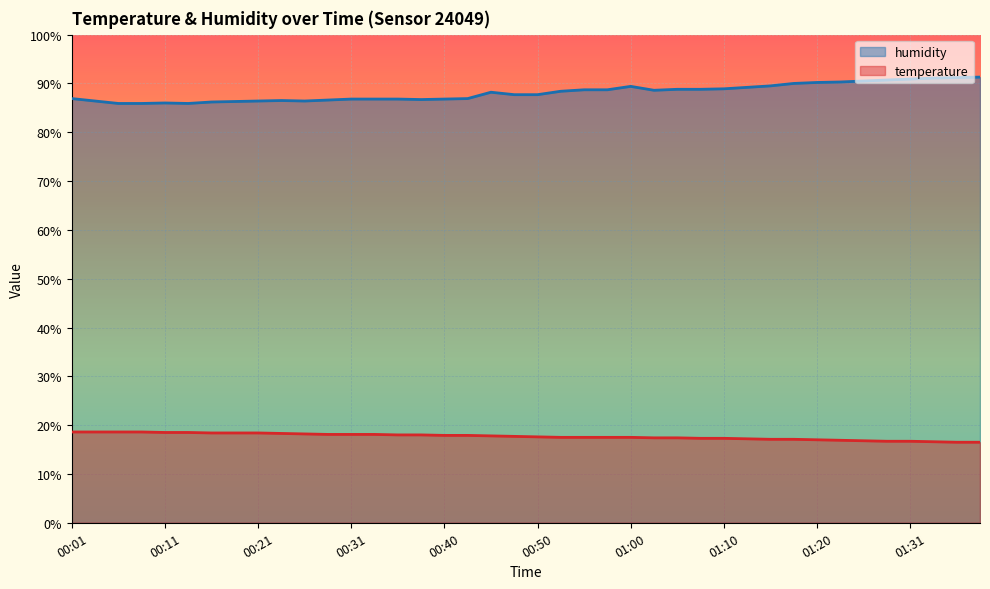

True or false: humidity and temperature cross at least once.

False